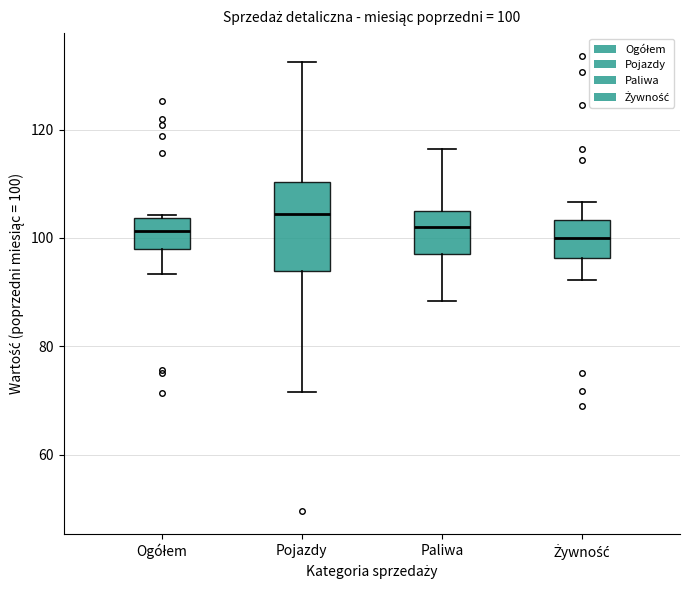

Which box is the tallest, from its lower edge to its upper edge?

Pojazdy